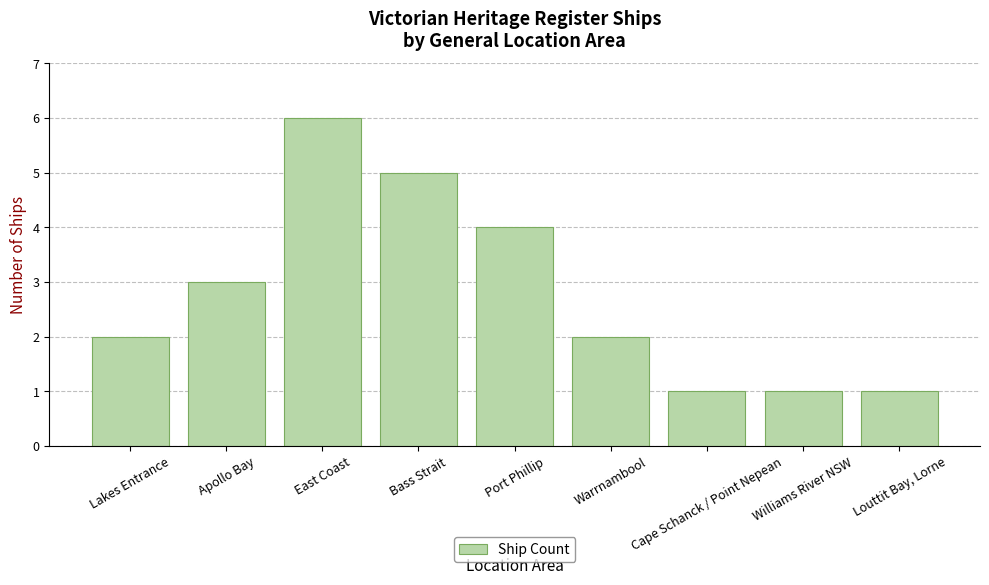

Where is the data nearest to the value 3?

Apollo Bay